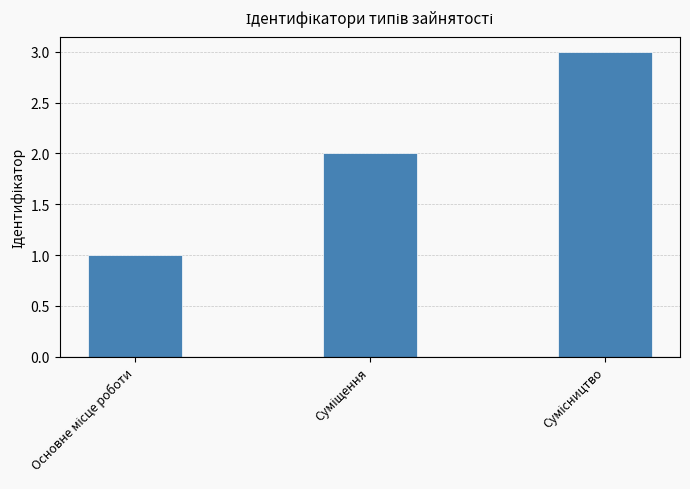

What is the greatest value displayed?

3